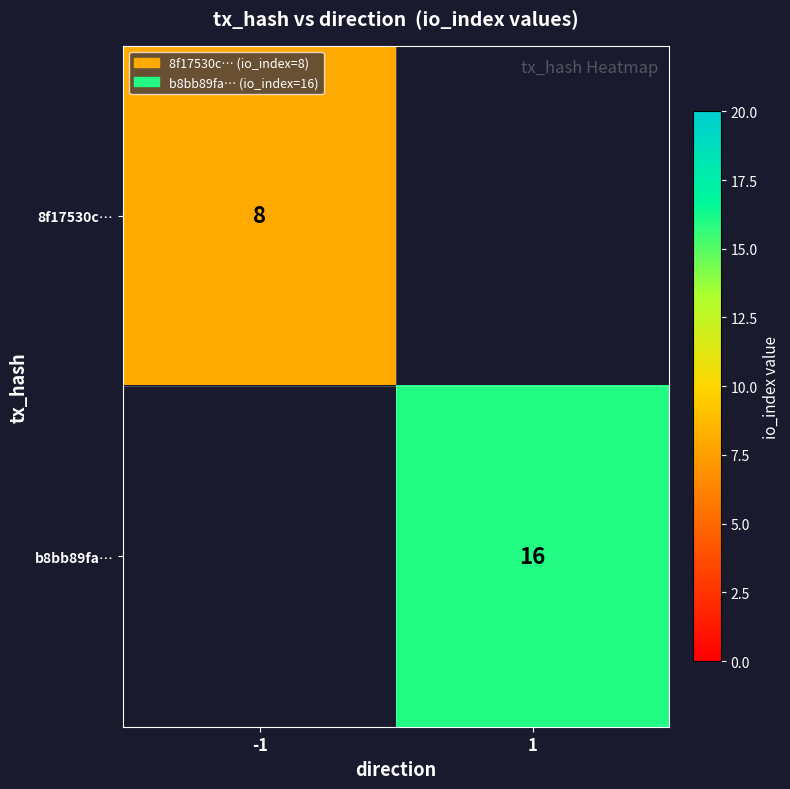

How many series are shown in this chart?

2